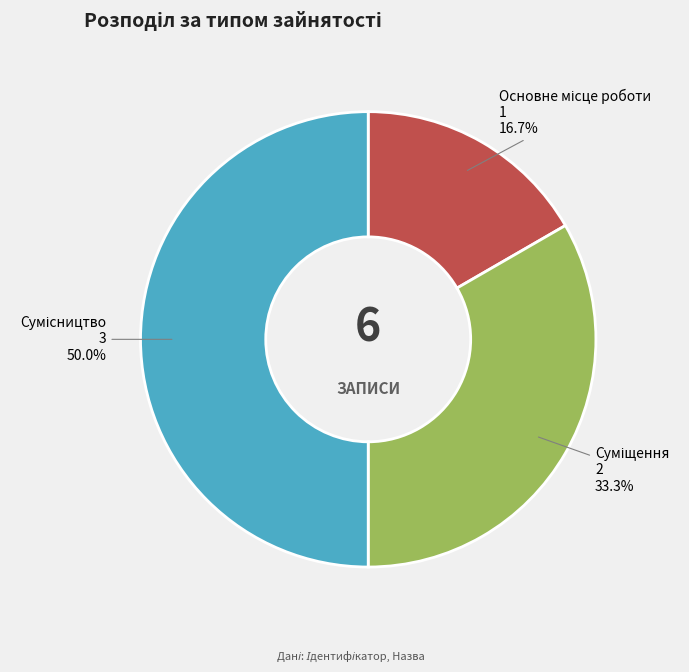

How many segments does this pie chart have?

3